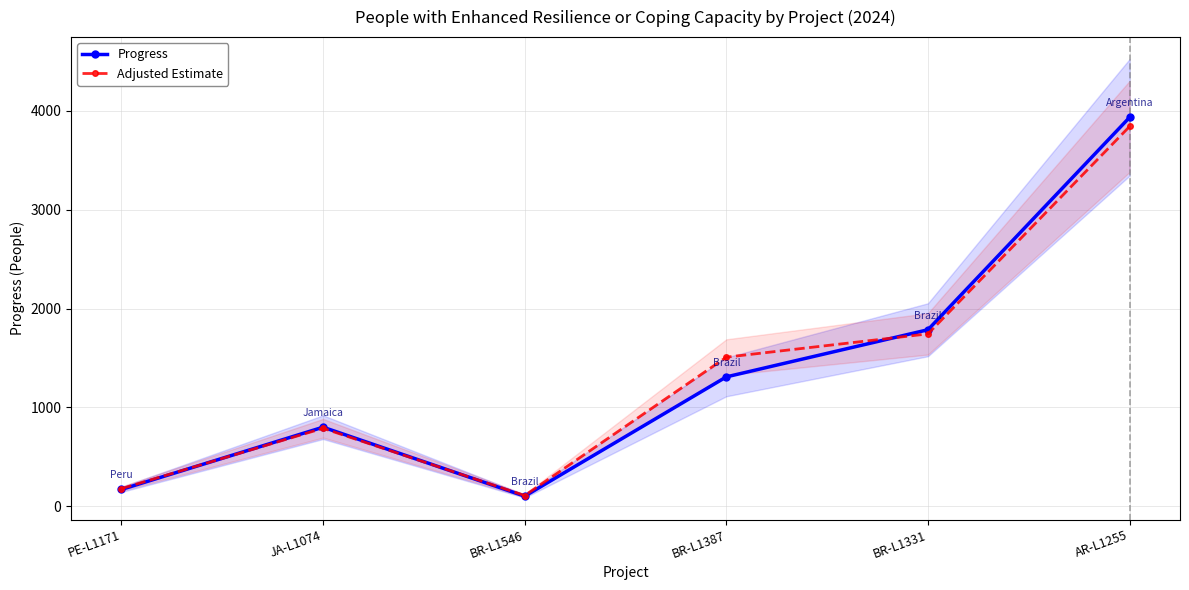

What is the value of the Progress point at the 4th from the left?

1309.0